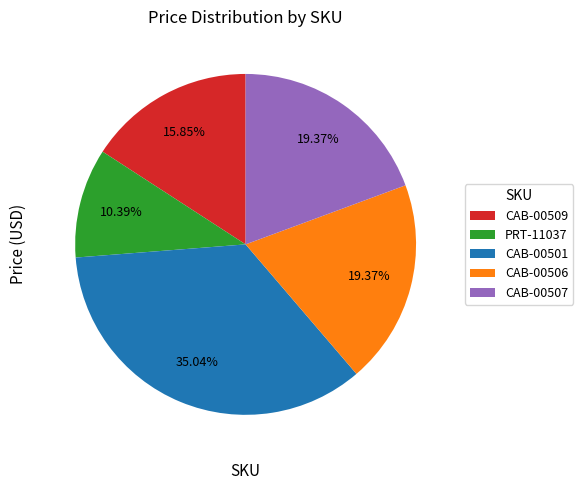

To the nearest percent, what is the combined percentage of PRT-11037 and CAB-00509?

26%